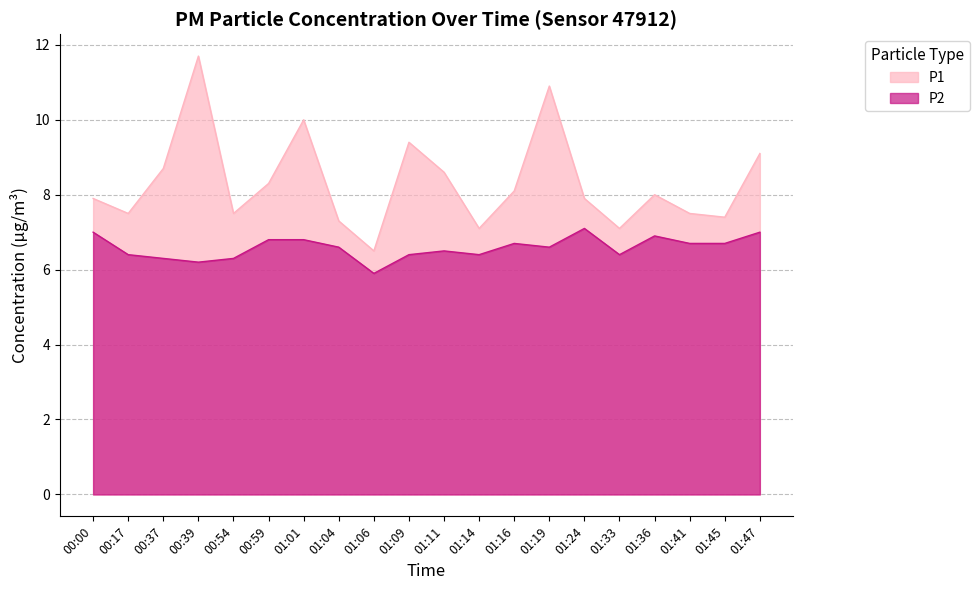

Where does the P1 series first go above 8?

00:37